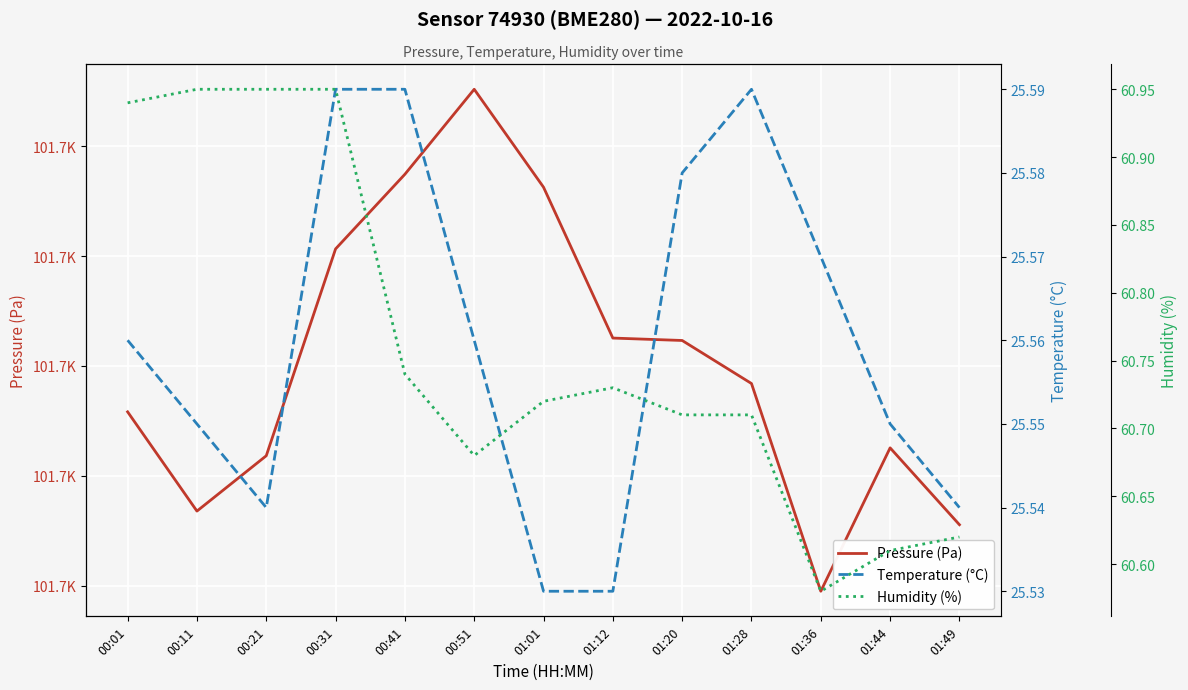

What is the sum of all Humidity (%) values?

789.9